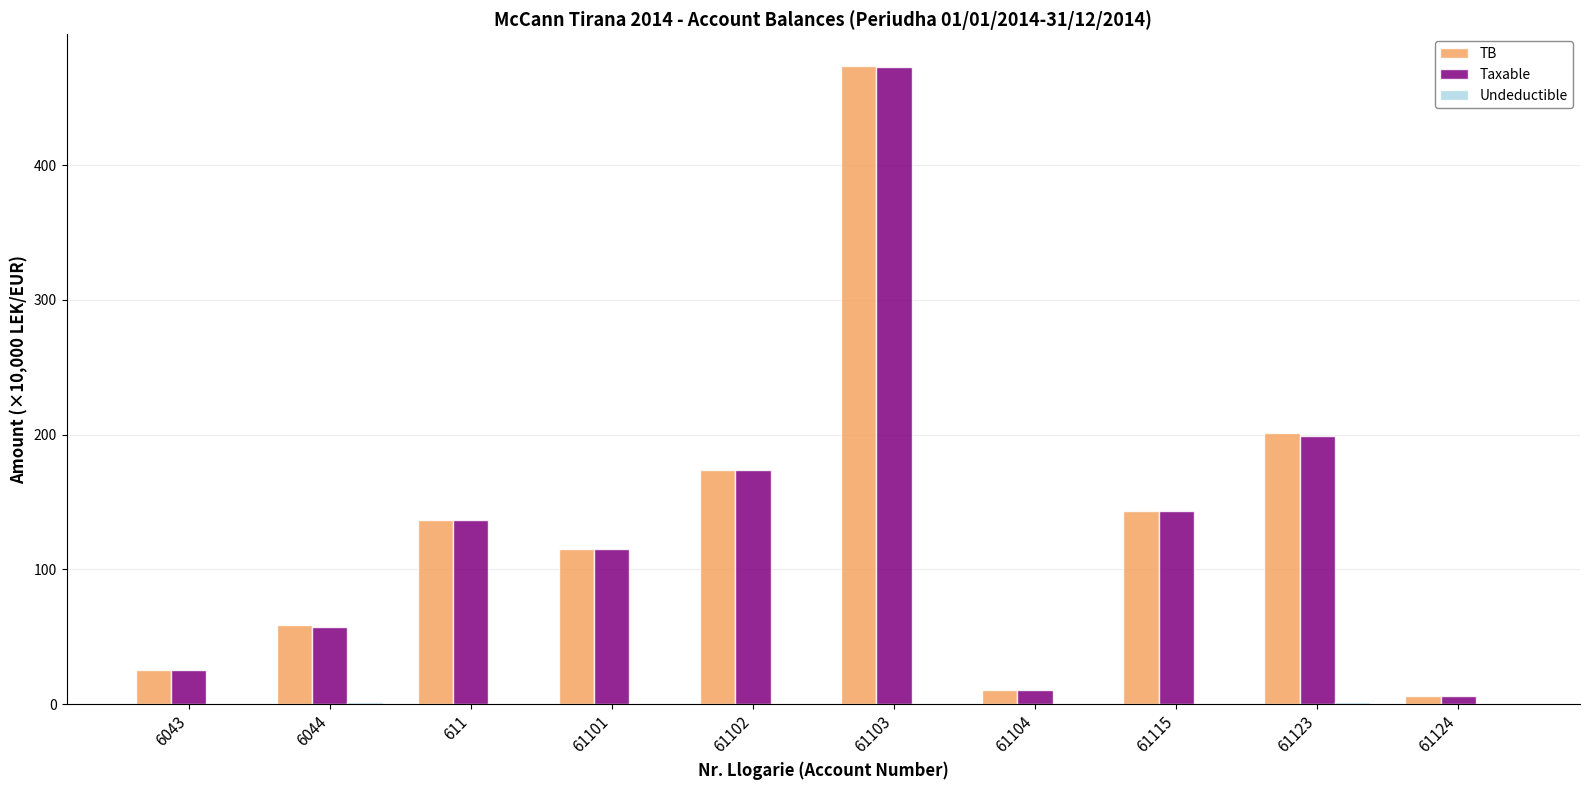

At which category does the chart reach its peak across all series?

61103